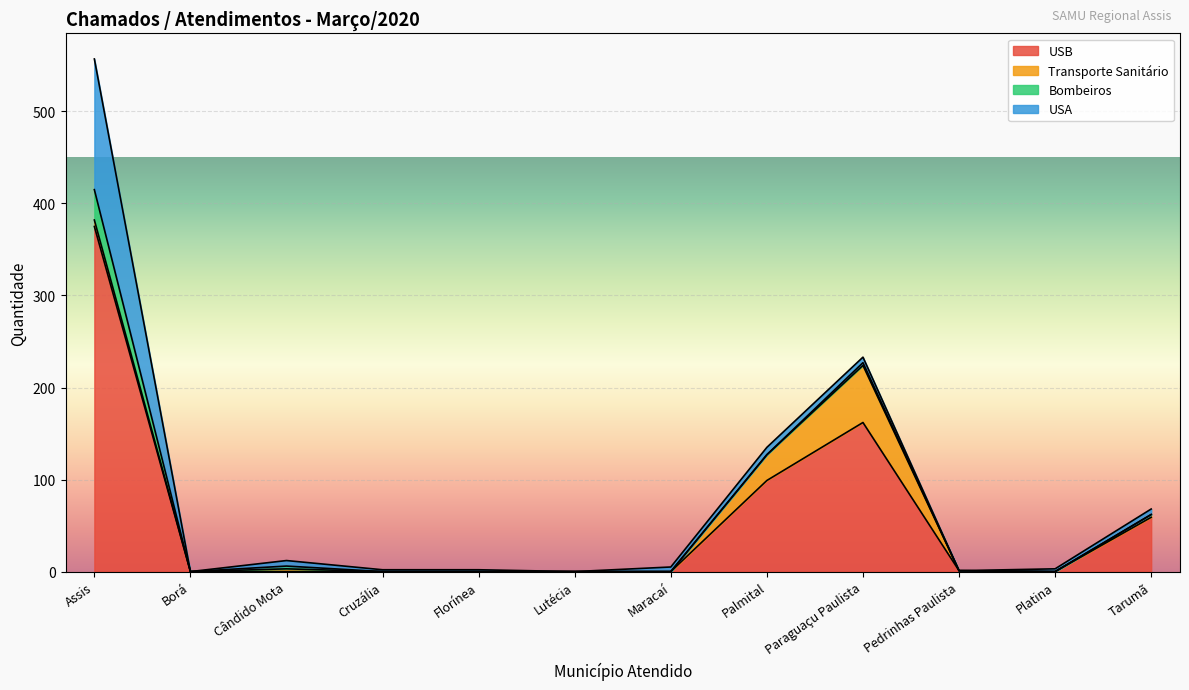

How many data points in Transporte Sanitário are above 0?

5